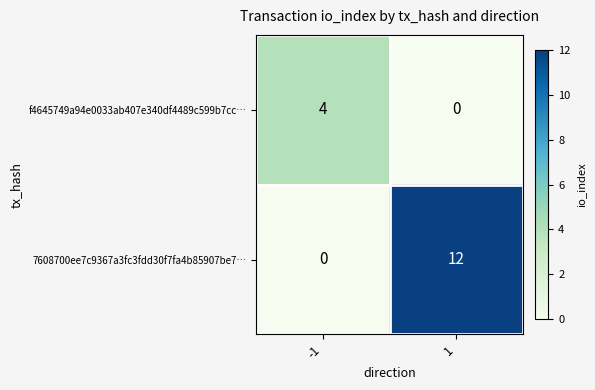

Rank the series by their maximum value, from lowest to highest.

f4645749a94e0033ab407e340df4489c599b7cc…, 7608700ee7c9367a3fc3fdd30f7fa4b85907be7…